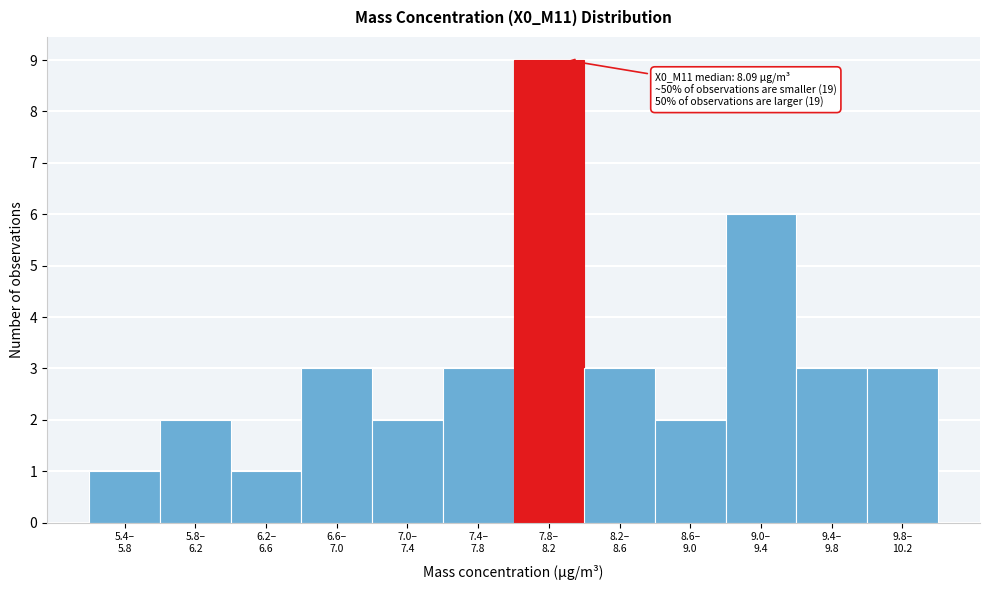

Reading left to right, list all the values displayed in this chart.

1	2	1	3	2	3	9	3	2	6	3	3